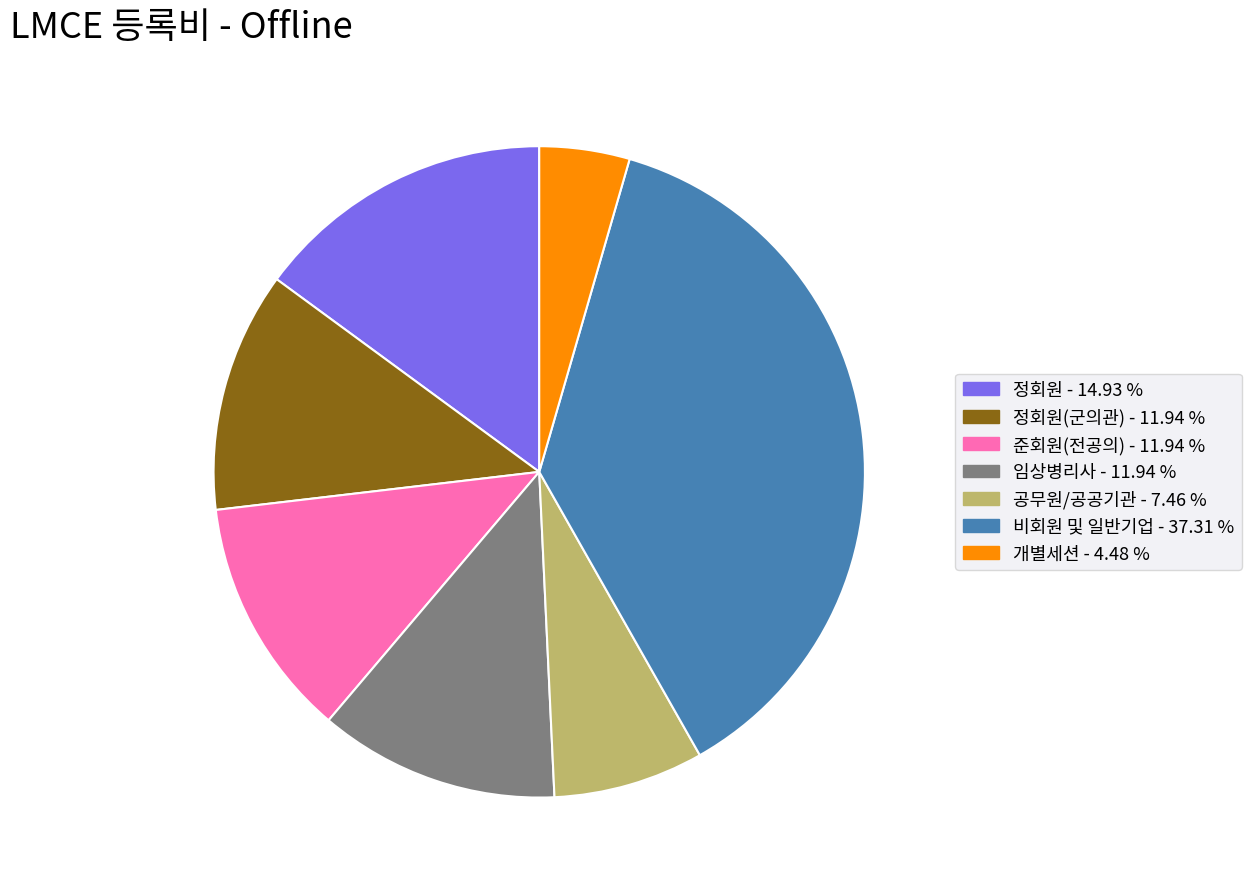

Is there any slice that represents more than half of the pie?

No